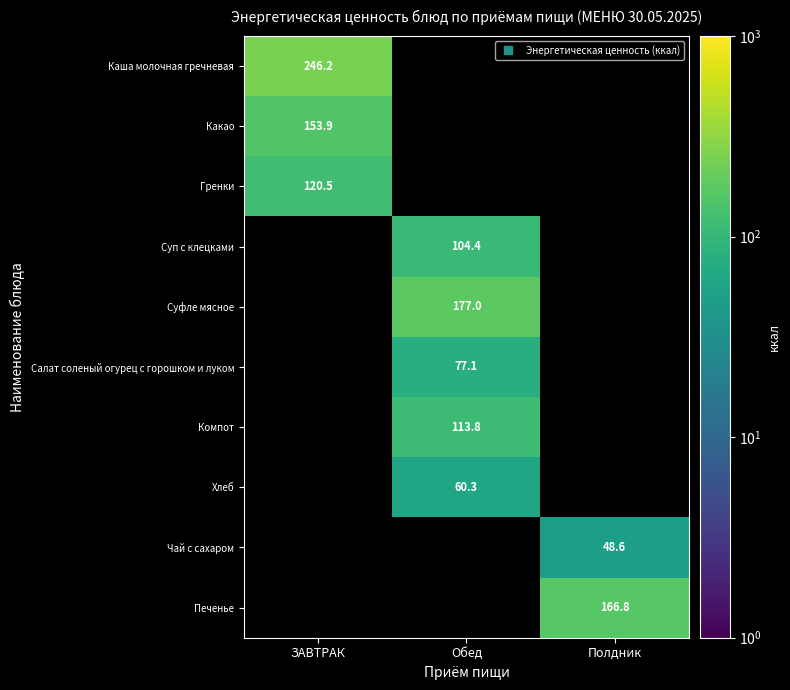

Which label corresponds to the largest value in the chart?

ЗАВТРАК